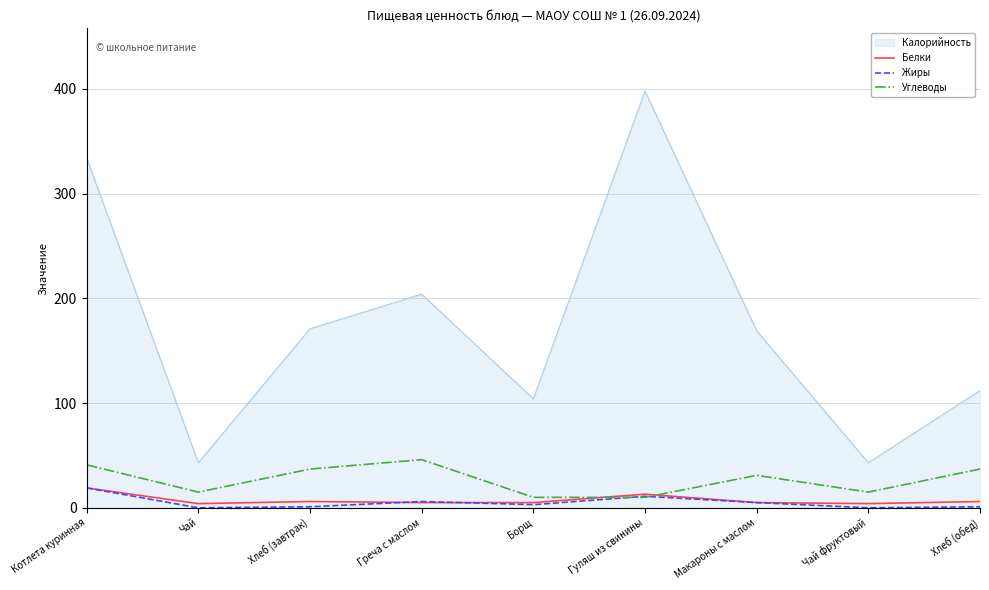

What is the highest value of the Углеводы series?

46